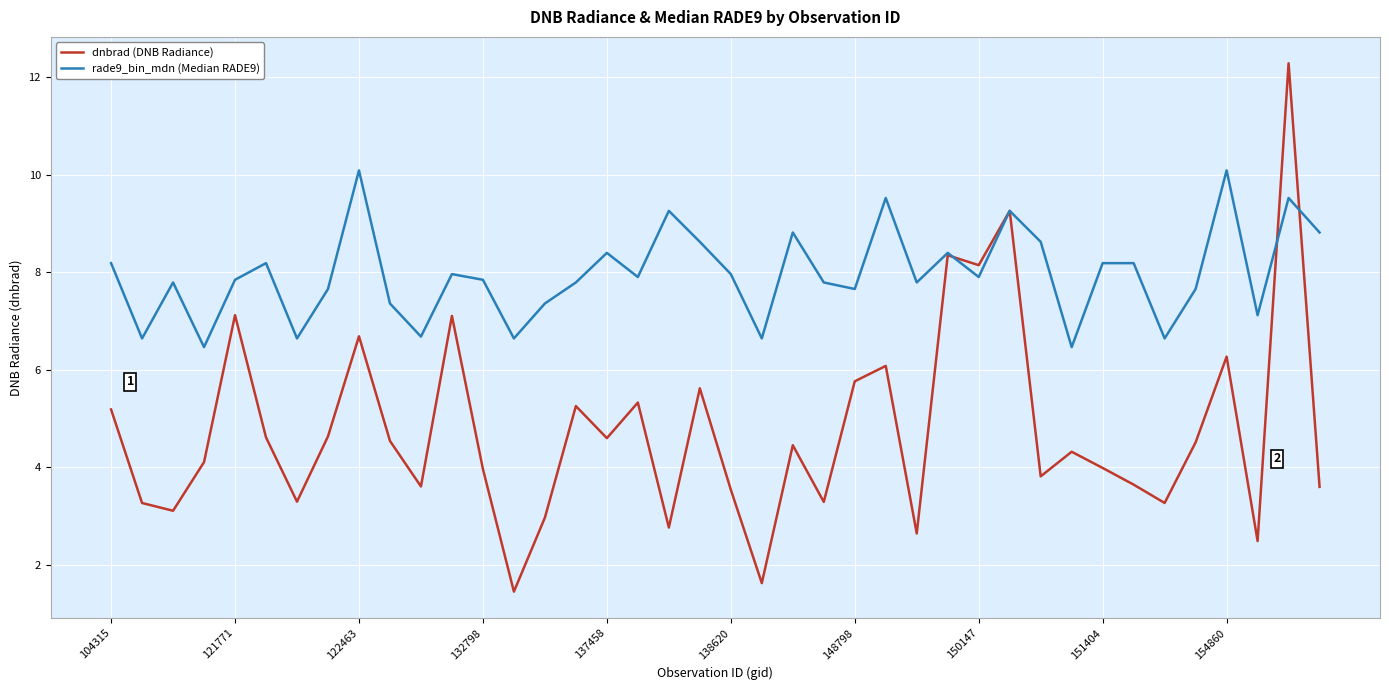

List the series in order of their overall mean, highest first.

rade9_bin_mdn (Median RADE9), dnbrad (DNB Radiance)